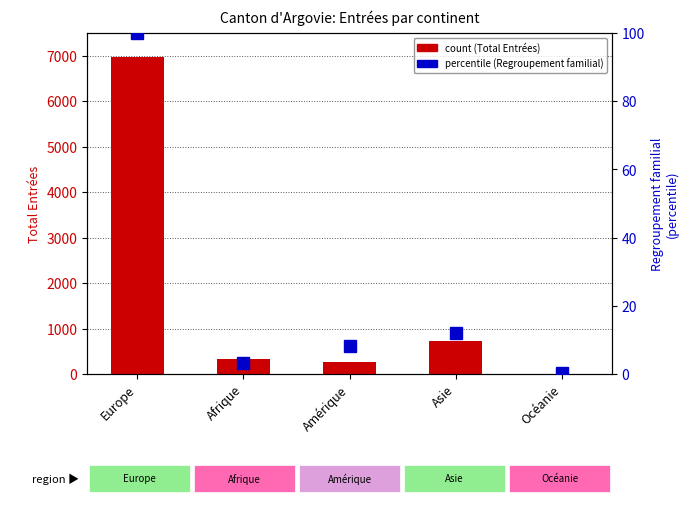

What is the difference between the maximum and second lowest values in the Regroupement familial series?

96.6